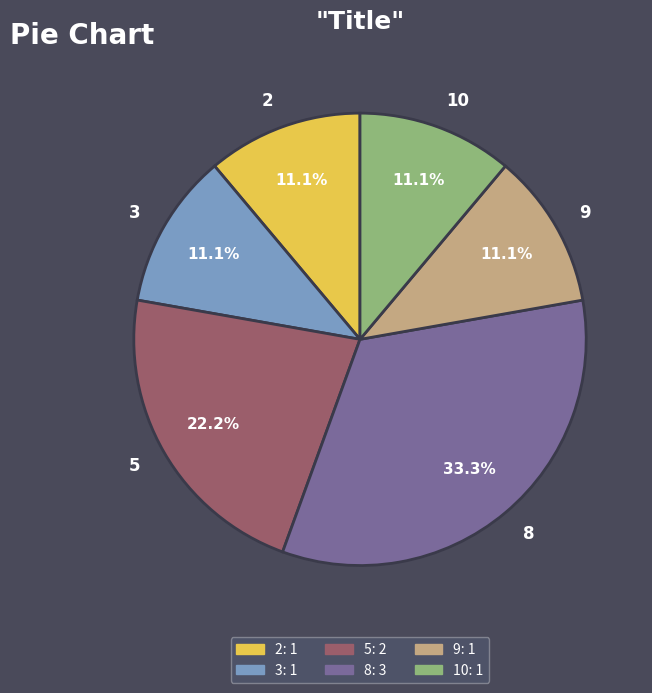

Is there any slice that represents more than half of the pie?

No